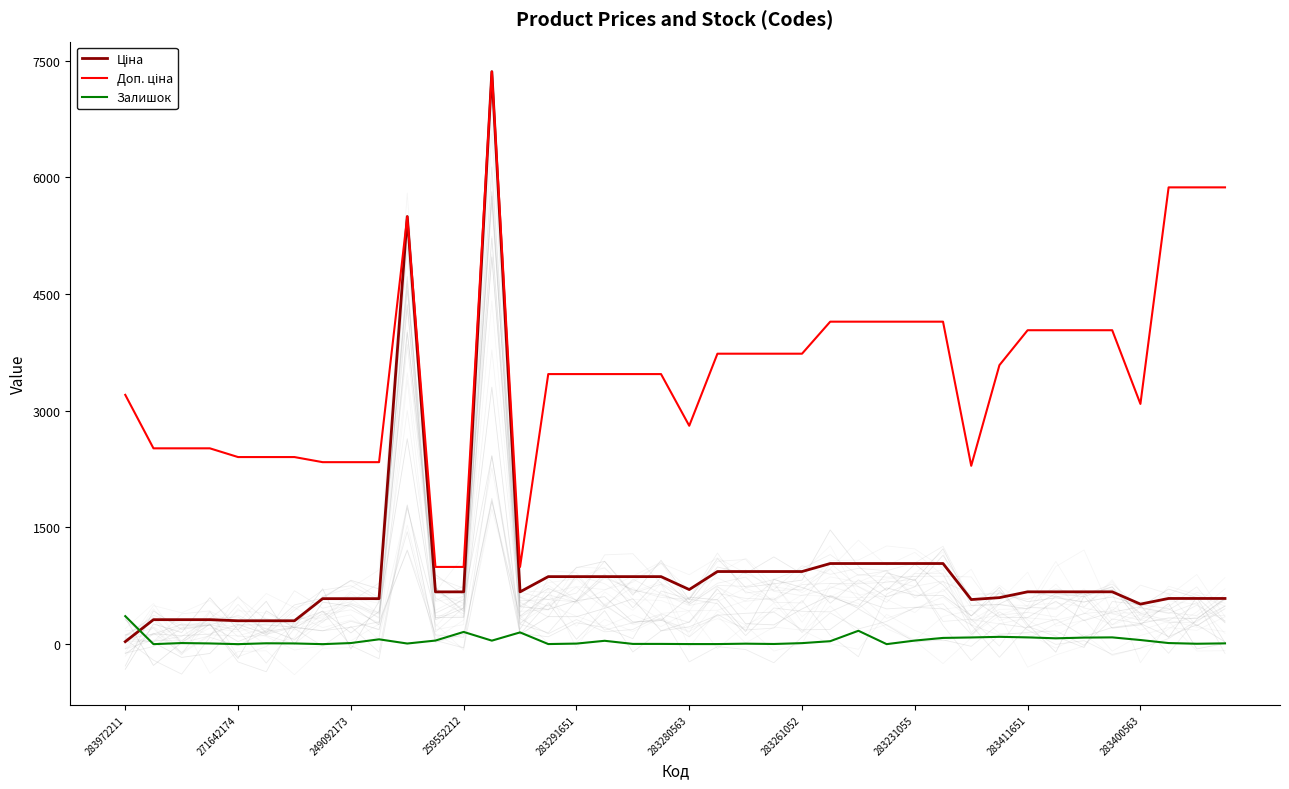

Which category has the highest value in the Залишок series?

283972211